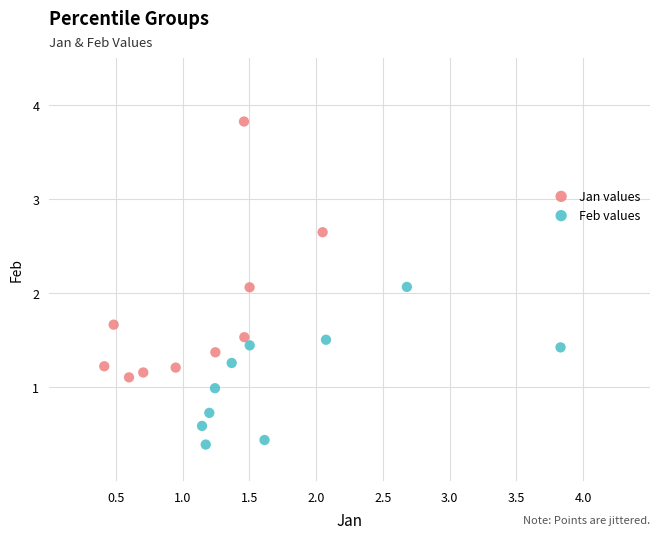

Which series has the largest Y range (max minus min)?

Jan values